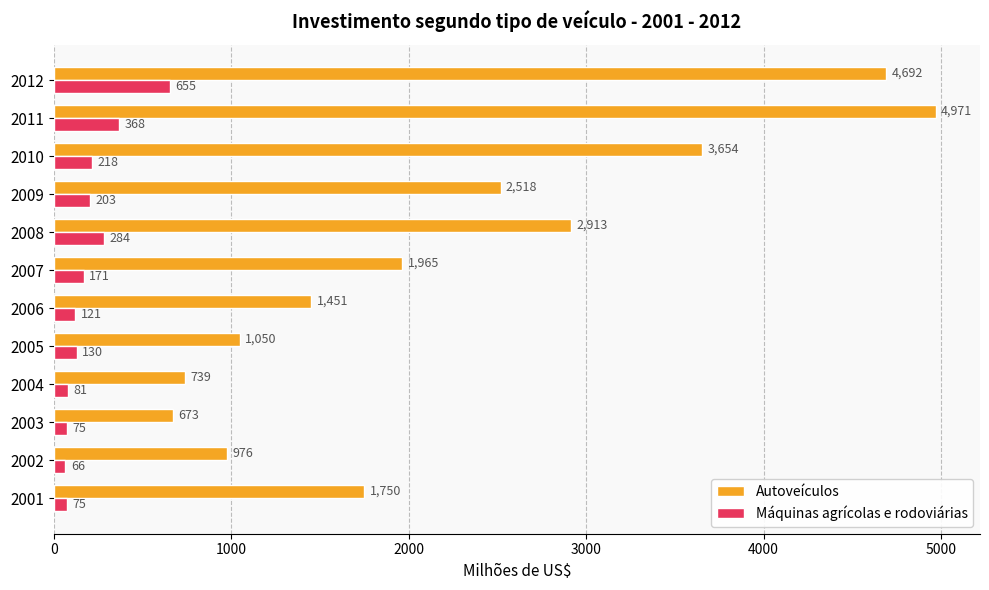

Which series has the largest range (max minus min)?

Autoveículos